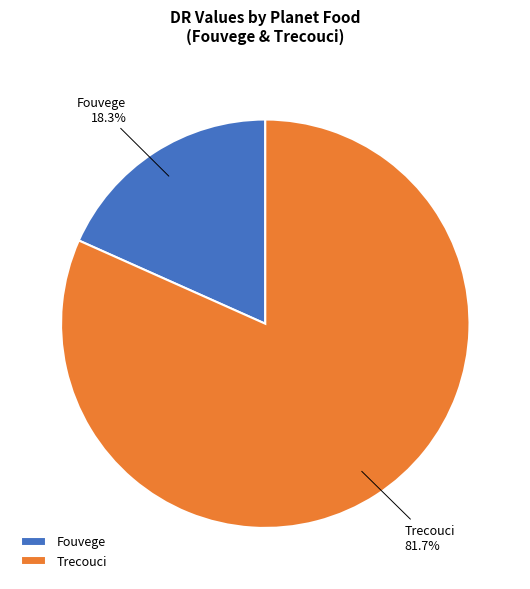

How much of the chart is everything except Trecouci?

18.3%